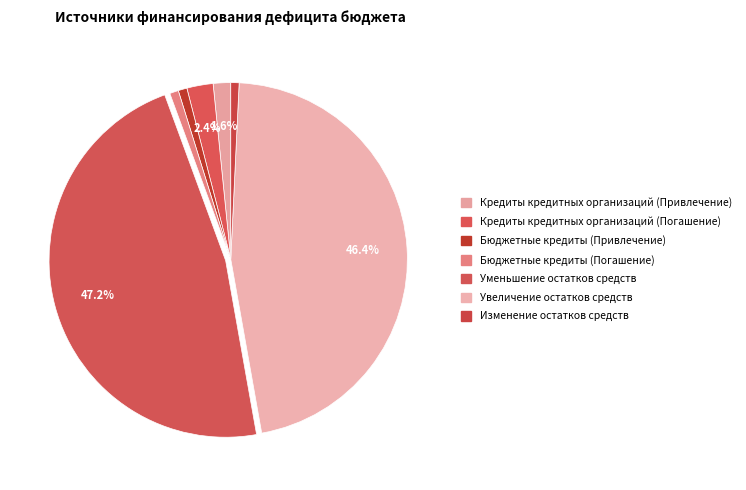

What portion of the pie excludes Бюджетные кредиты (Погашение)?

99.2%